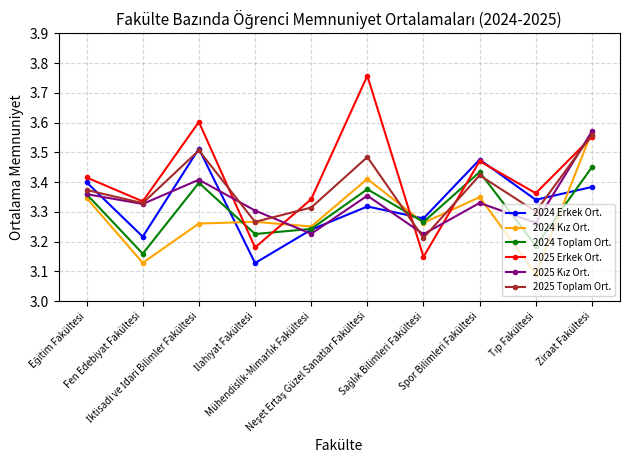

The 2025 Erkek Ort. series shows 5.4 at Ziraat Fakültesi. True or false?

False